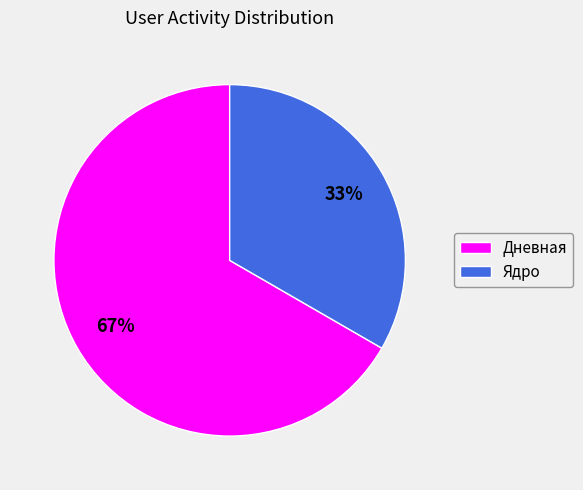

Which category has the biggest portion of the pie?

Дневная